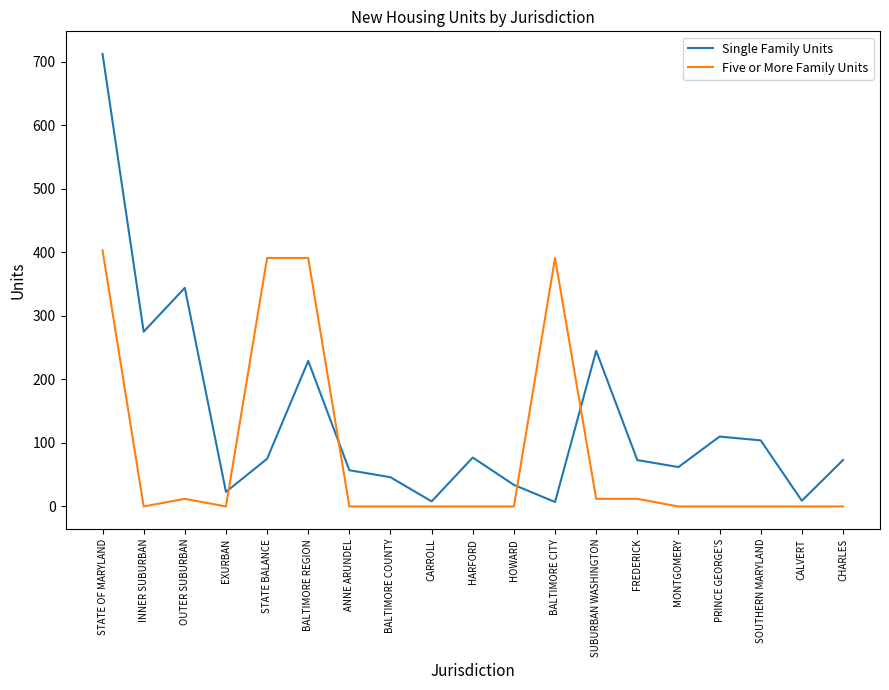

Which series has the widest spread of values?

Single Family Units